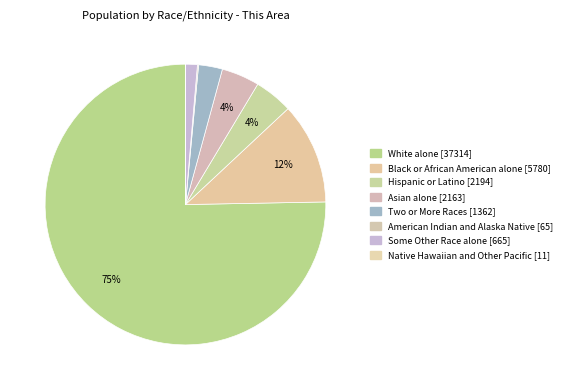

Which category has the biggest portion of the pie?

White alone